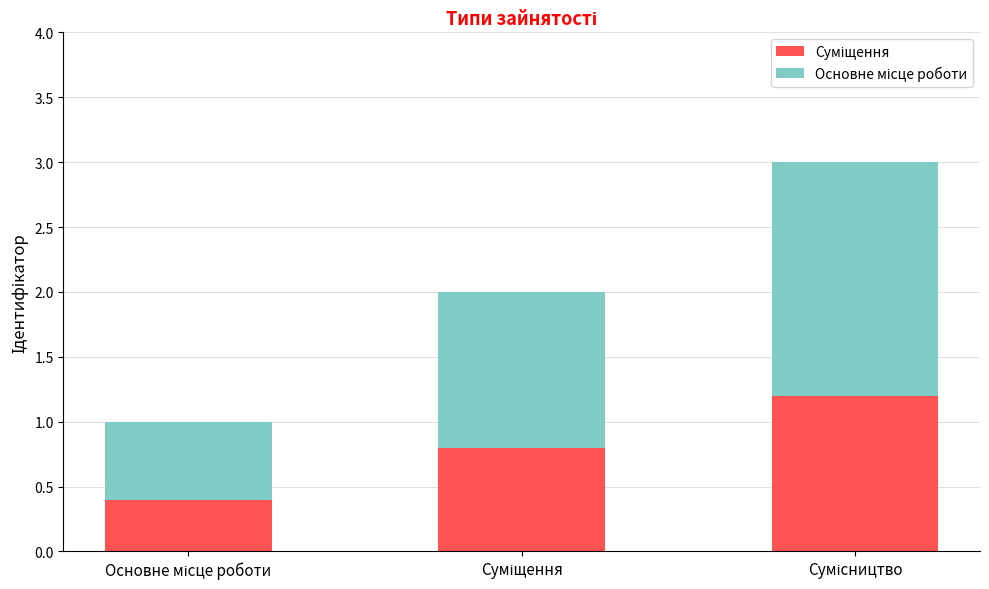

How many bars are there in total?

3